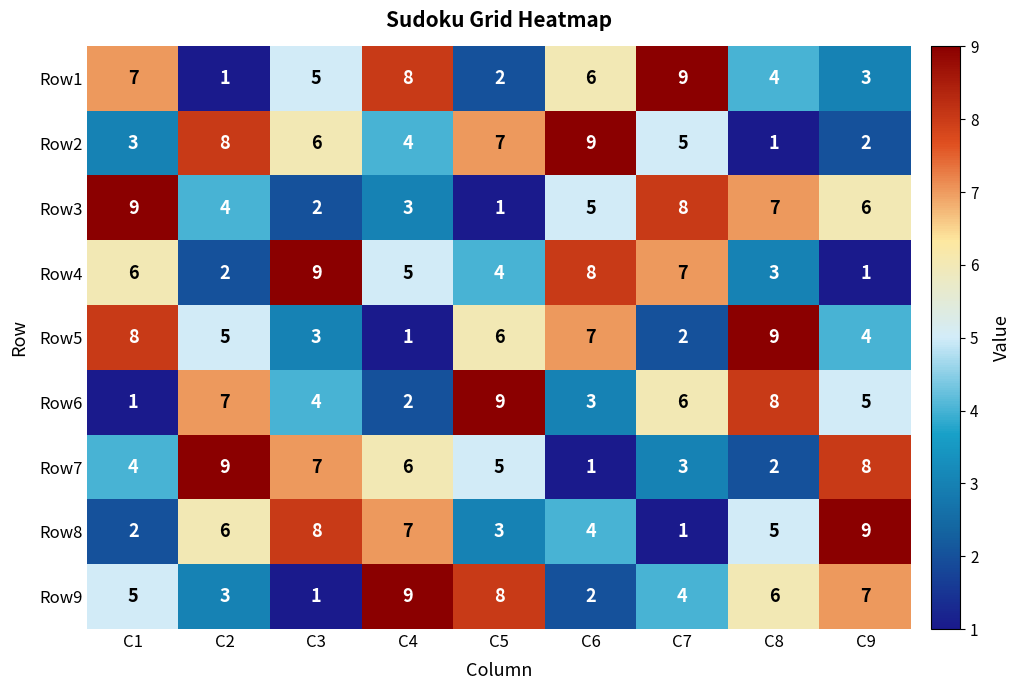

What is the difference between the highest and lowest values at C6?

8